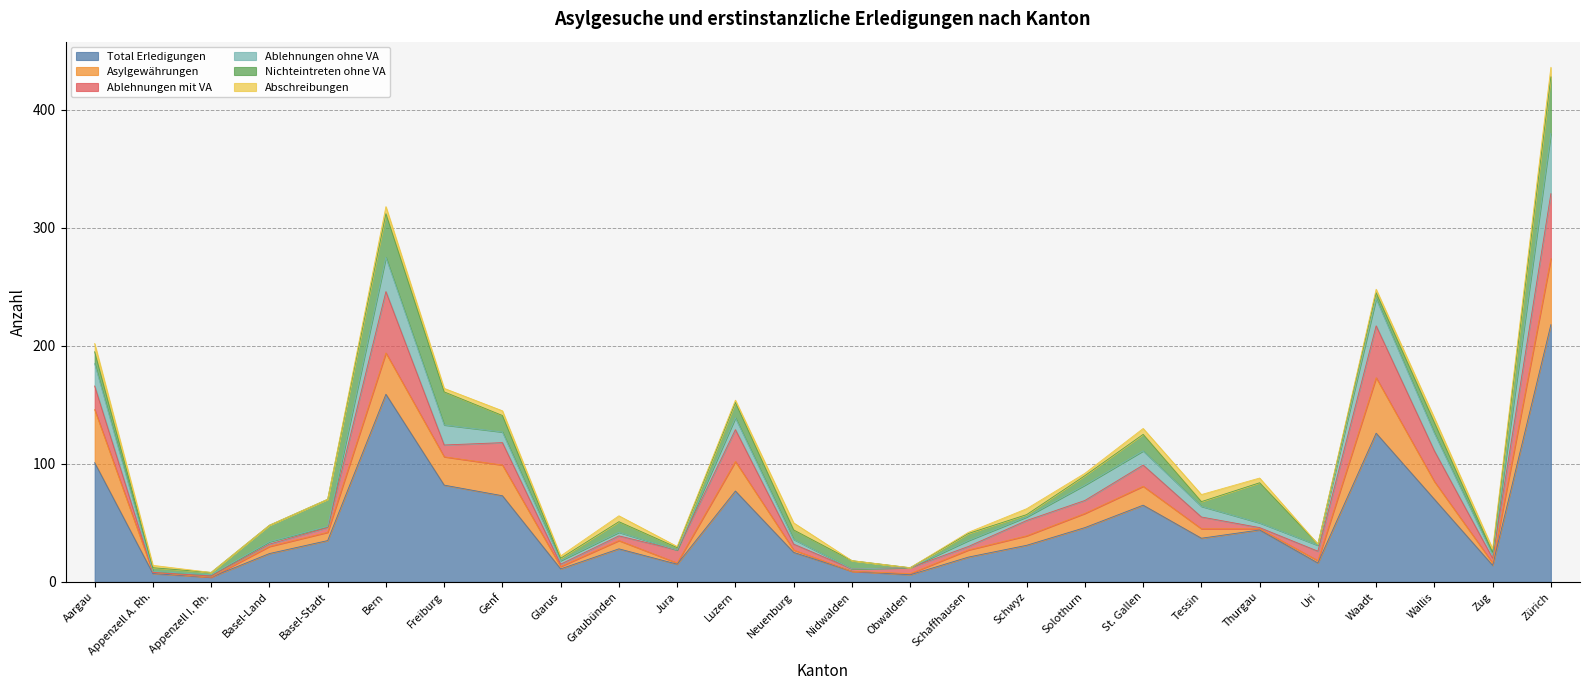

Which category has the lowest value in the Asylgewährungen series?

Appenzell I. Rh.